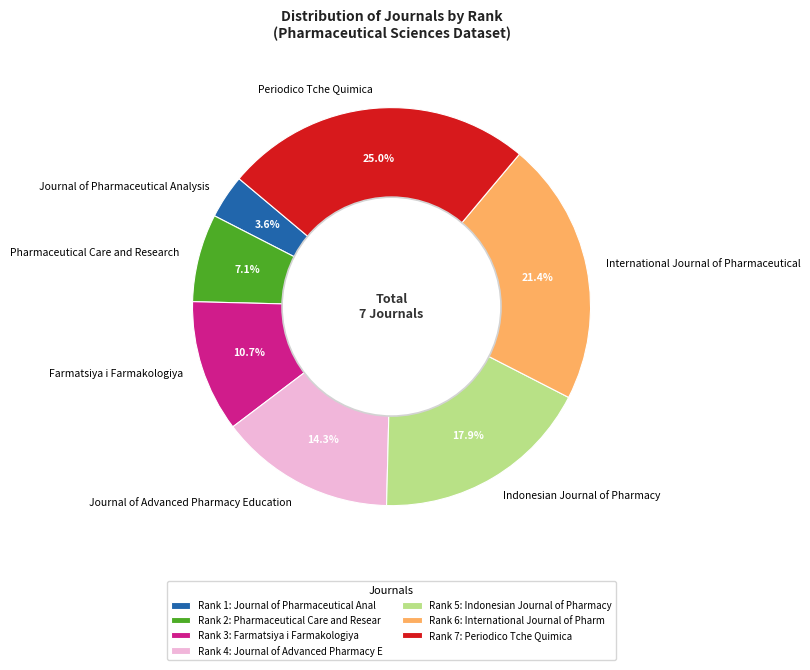

To the nearest percent, what percentage of the pie is International Journal of Pharmaceutical?

21%